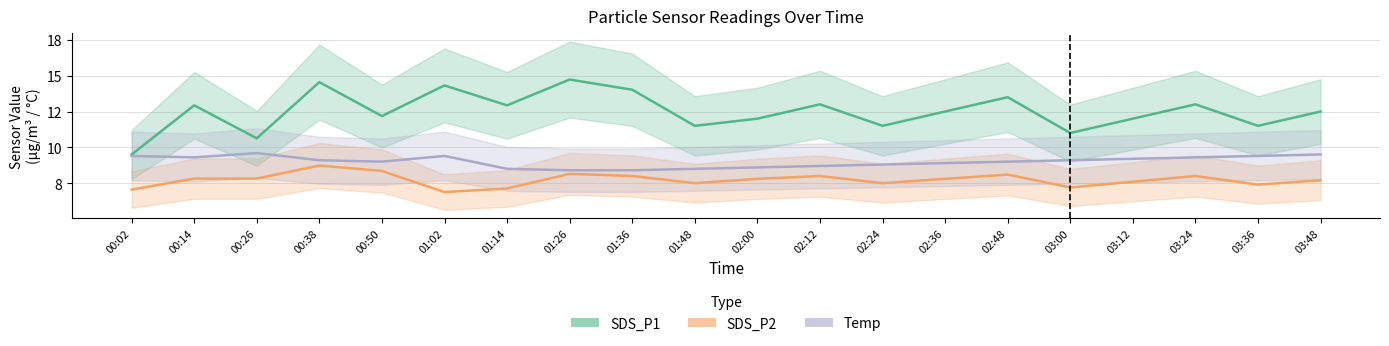

What position from the left is 02:36?

14